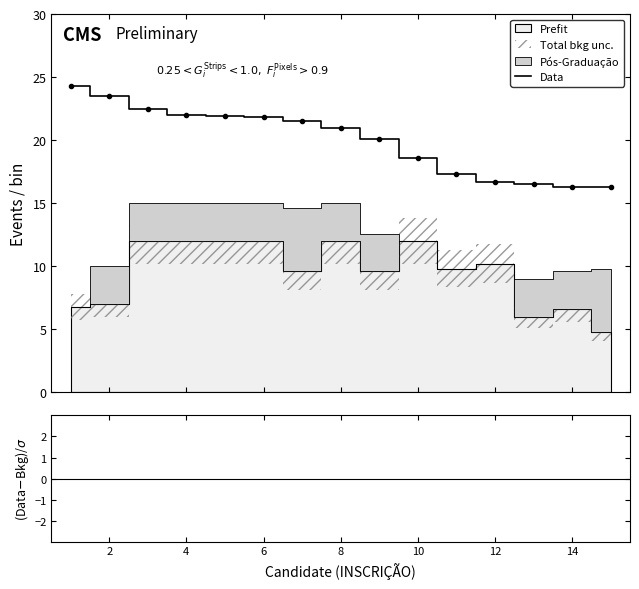

True or false: (Data-Bkg)/σ and Data cross at least once.

False